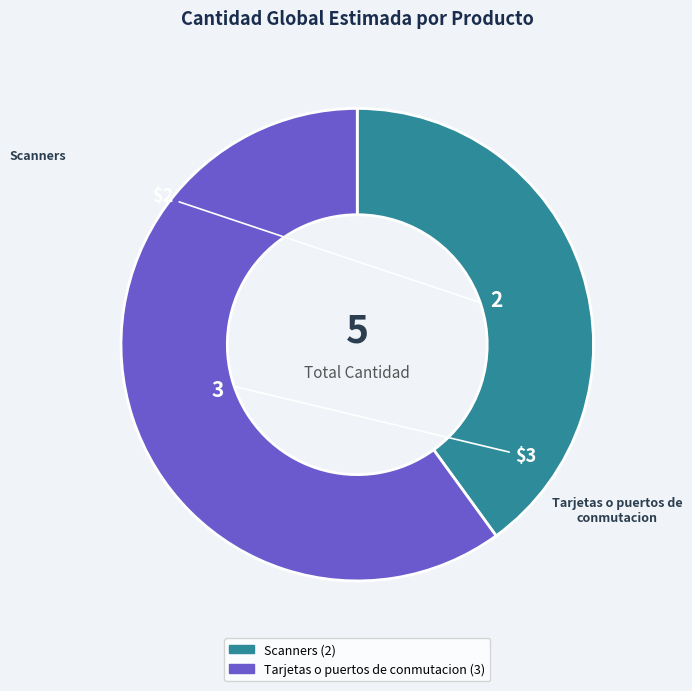

Which slice is the largest?

Tarjetas o puertos de conmutacion